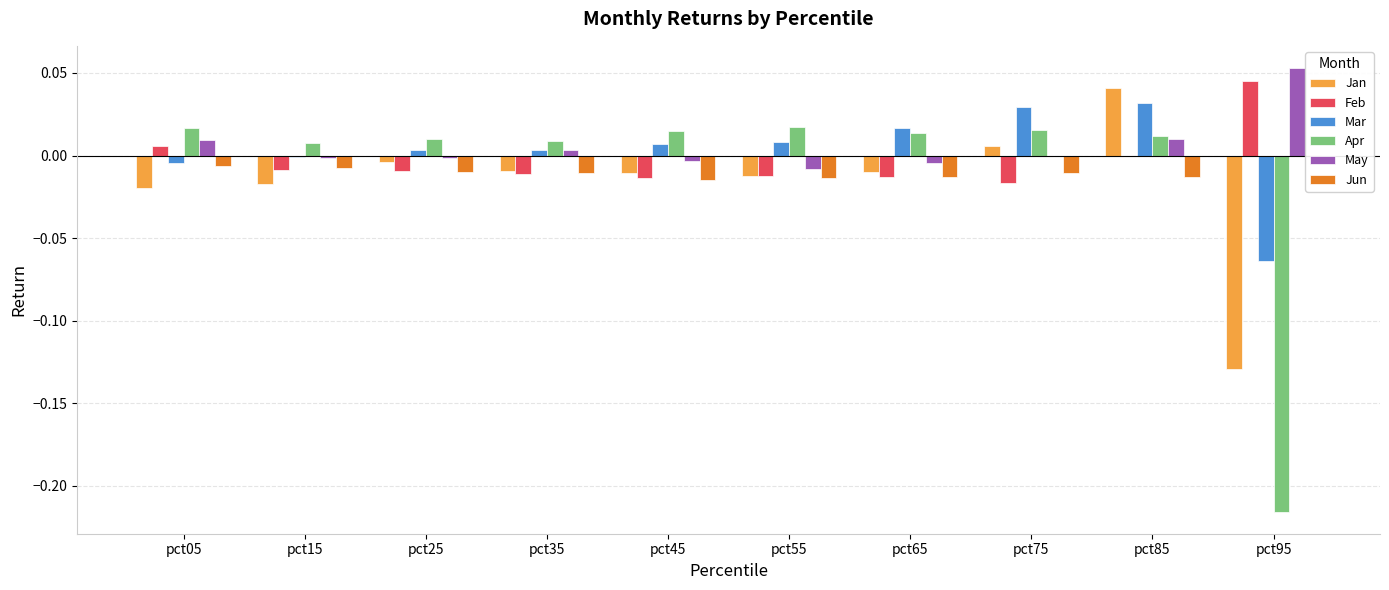

Is the value of Feb at pct55 greater than the value of Jun at pct75?

No